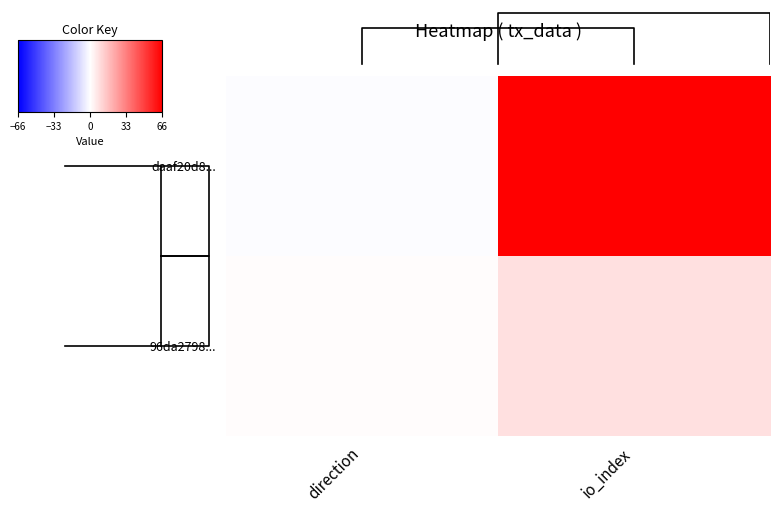

True or false: daaf20d8... has a value of -1 at direction.

False